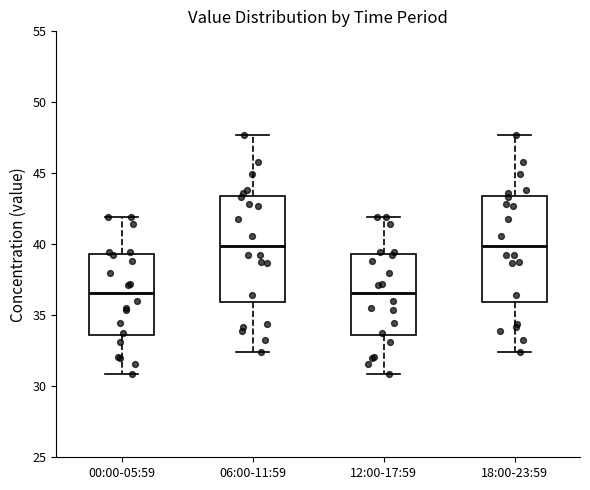

Reading left to right, read every box against the y-axis: the position of its median line, the range the box covers, and the ends of its whiskers. The values are not printed on the chart, so give them approximately, as read against the axis.

00:00-05:59: median 36.5, box 33.5 to 39.5, whiskers 31.0 to 42.0
06:00-11:59: median 40.0, box 36.0 to 43.5, whiskers 32.5 to 47.5
12:00-17:59: median 36.5, box 33.5 to 39.5, whiskers 31.0 to 42.0
18:00-23:59: median 40.0, box 36.0 to 43.5, whiskers 32.5 to 47.5